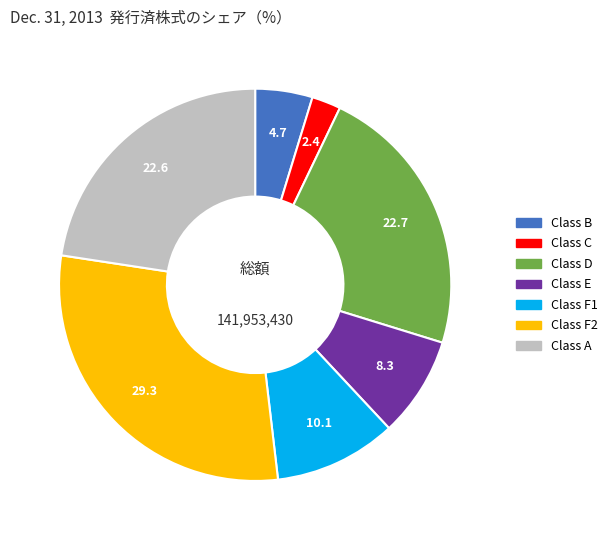

Which has a higher value, Class E or Class F2?

Class F2